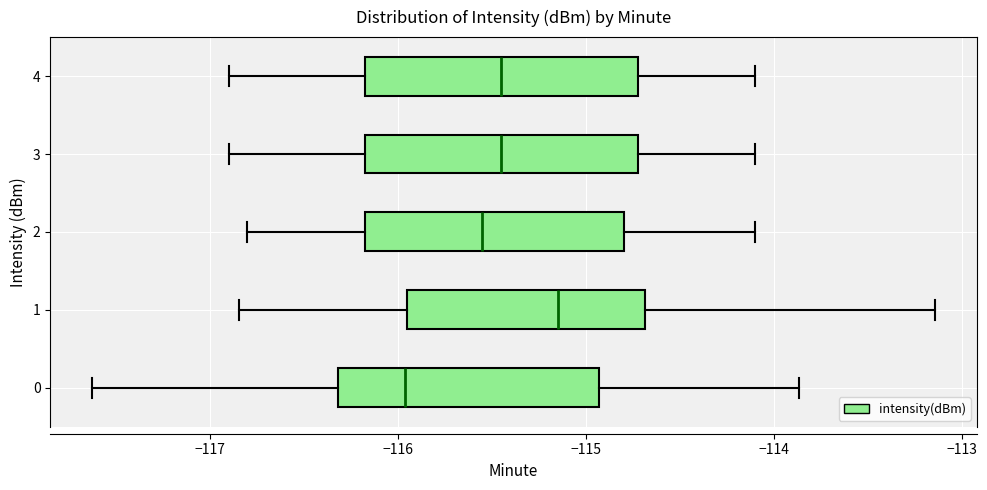

Reading bottom to top, read every box against the x-axis: the position of its median line, the range the box covers, and the ends of its whiskers. The values are not printed on the chart, so give them approximately, as read against the axis.

0: median -116.0, box -116.3 to -114.9, whiskers -117.6 to -113.9
1: median -115.1, box -115.9 to -114.7, whiskers -116.8 to -113.1
2: median -115.5, box -116.2 to -114.8, whiskers -116.8 to -114.1
3: median -115.4, box -116.2 to -114.7, whiskers -116.9 to -114.1
4: median -115.4, box -116.2 to -114.7, whiskers -116.9 to -114.1